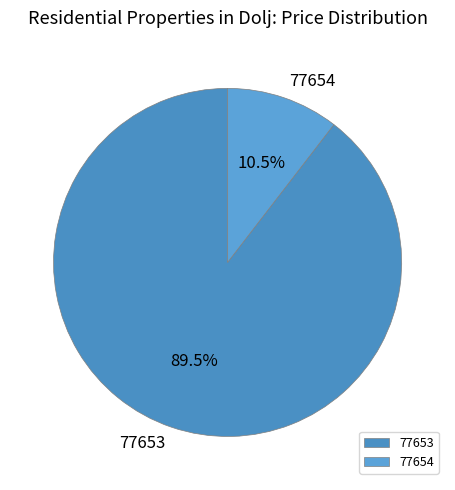

Is the sum of 77654 and 77653 greater than half?

Yes